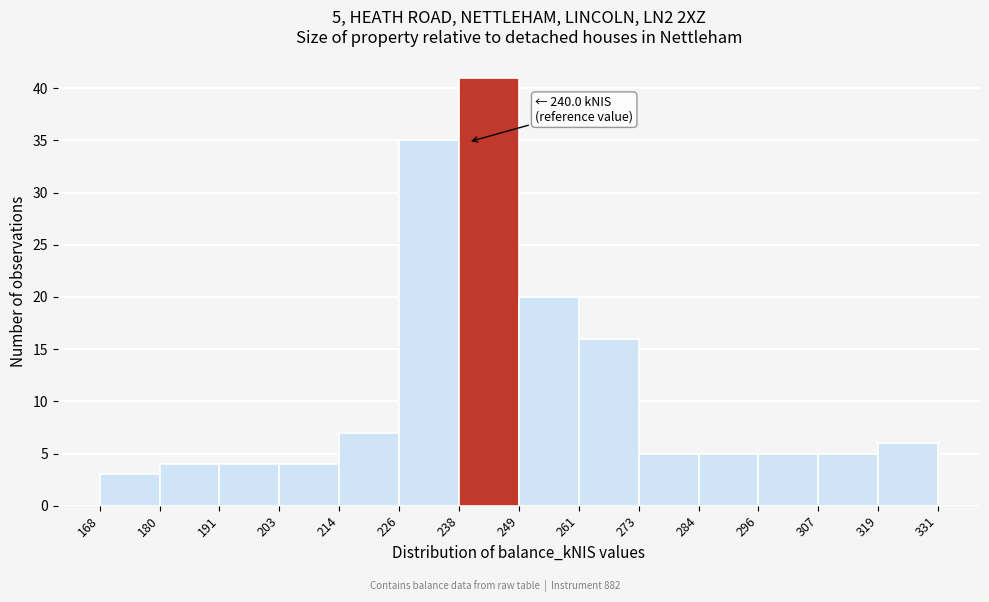

Which range on the x-axis has the tallest bar?

238 to 249